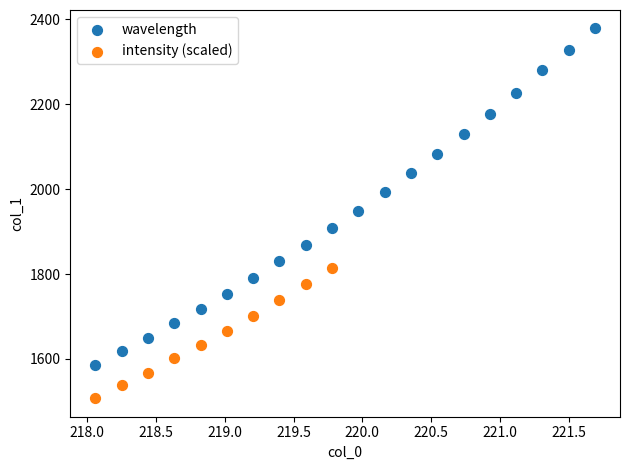

Which series reaches the maximum Y coordinate?

wavelength